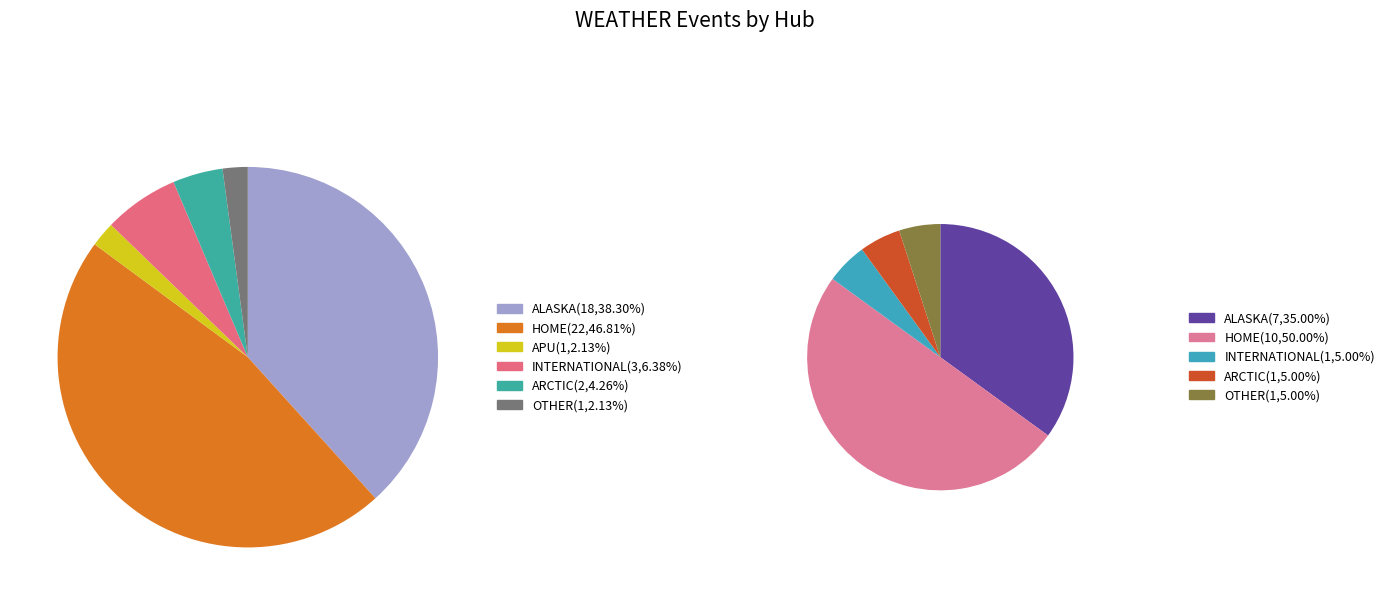

Rank the categories by value from lowest to highest.

APU, OTHER, ARCTIC, INTERNATIONAL, ALASKA, HOME